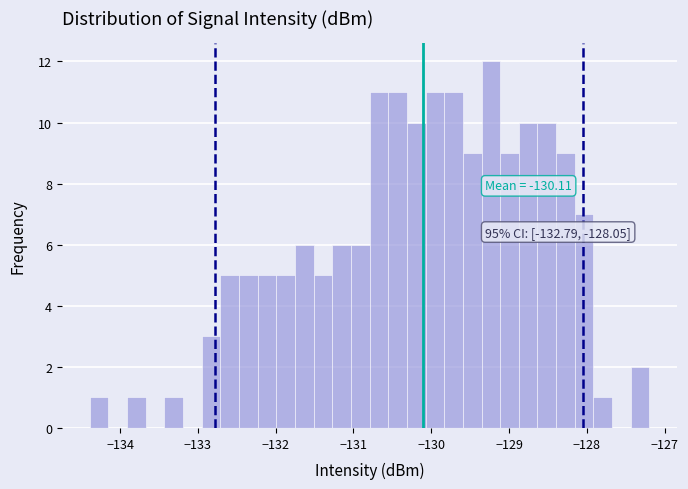

Around what value on the x-axis is the tallest bar? Give the approximate position of its centre, as read against the axis.

-129.2